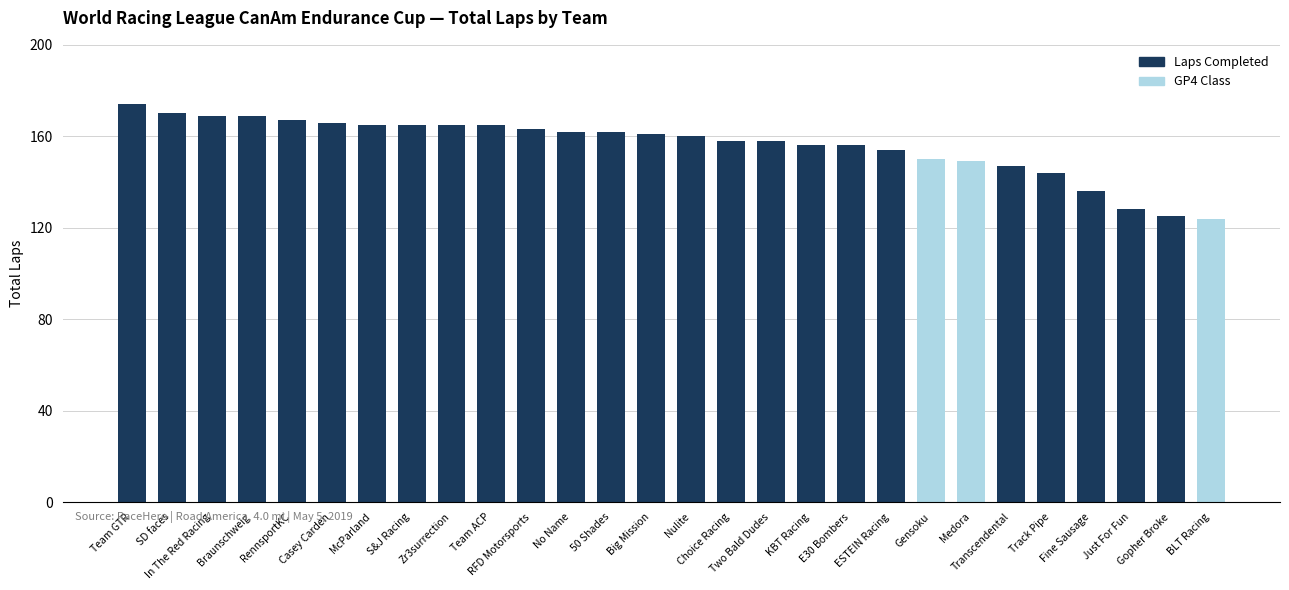

What is the smallest value displayed?

124